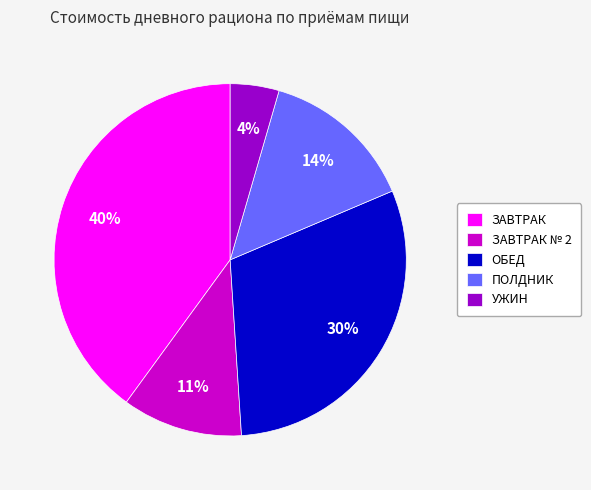

Rank the categories by value from highest to lowest.

ЗАВТРАК, ОБЕД, ПОЛДНИК, ЗАВТРАК № 2, УЖИН